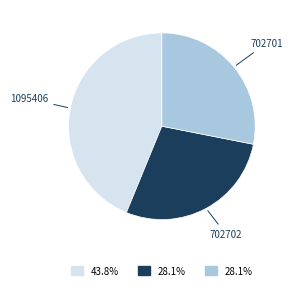

True or false: 702702 accounts for 28% of the total.

True